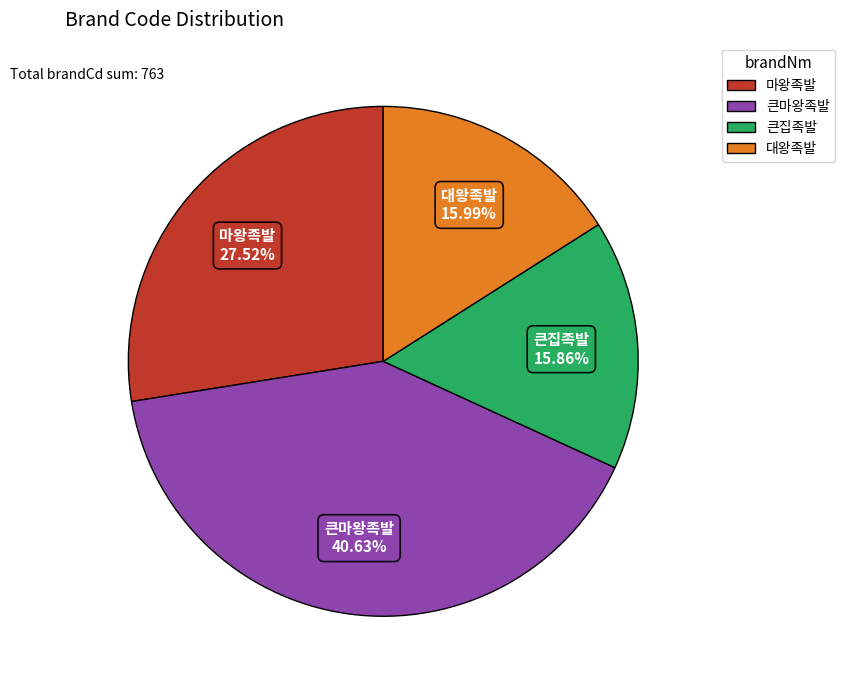

How many slices are in this pie chart?

4